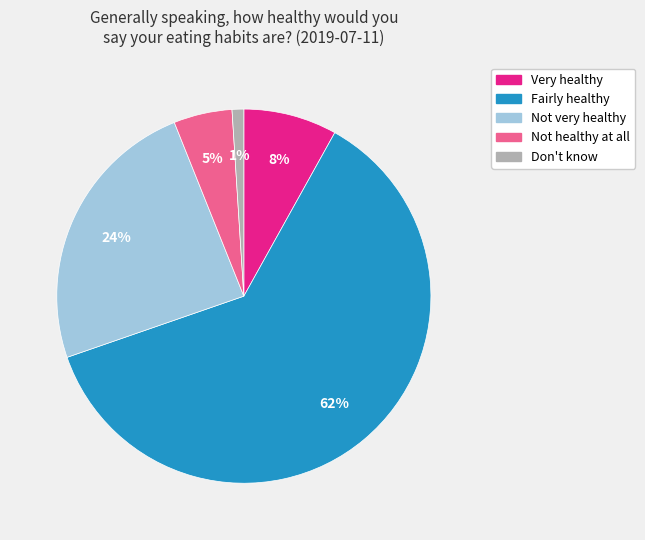

Between Not very healthy and Very healthy, which is larger?

Not very healthy